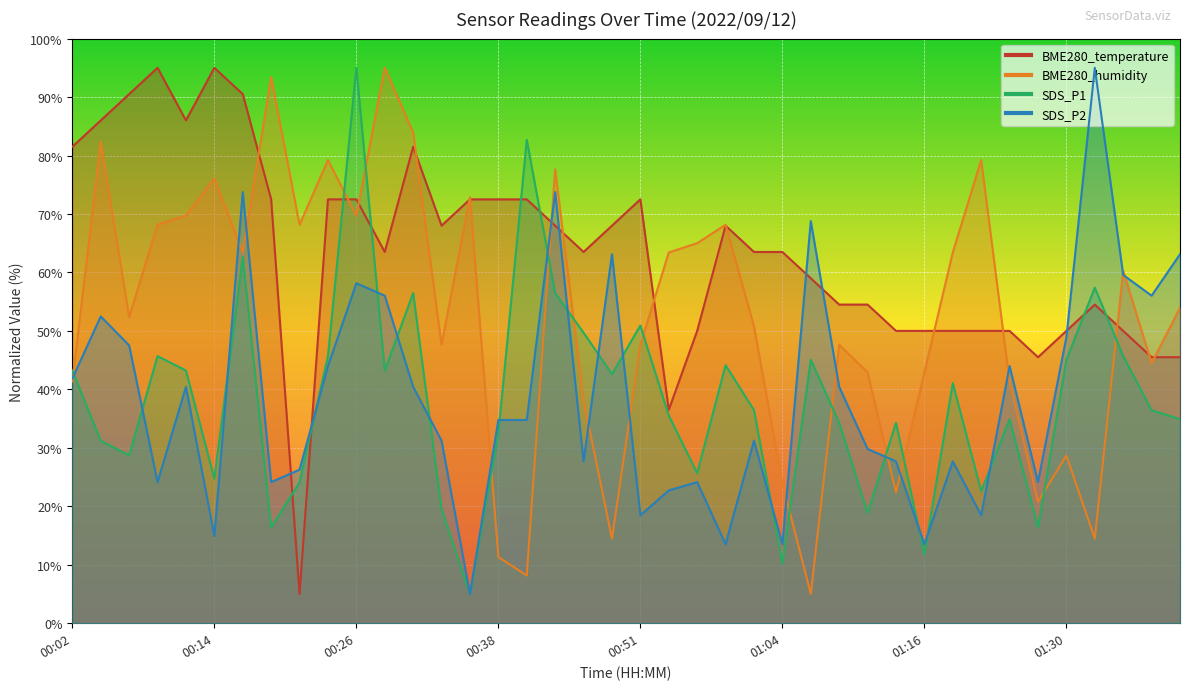

What is the approximate value of SDS_P1 at 01:33?

57.4